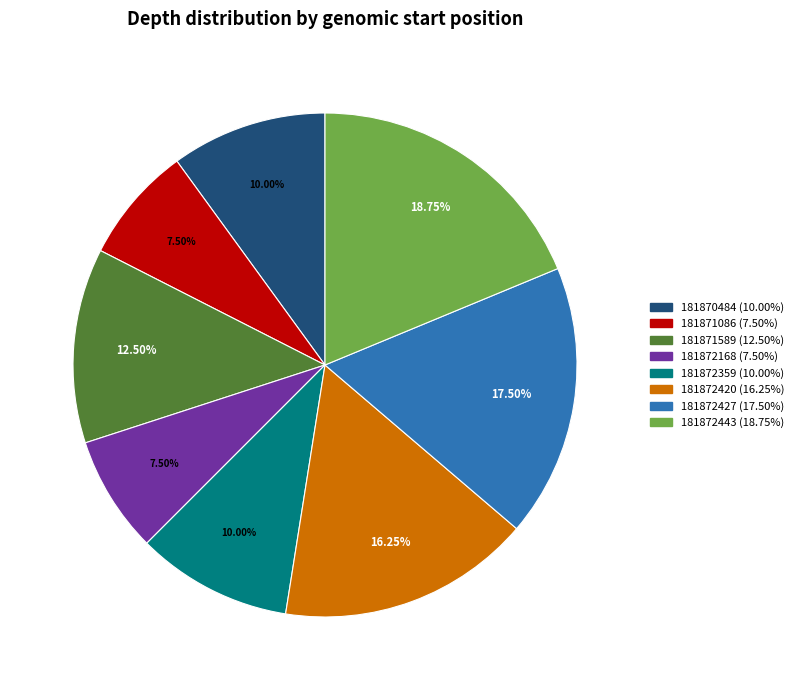

To the nearest percent, what portion does 181872443 represent?

19%